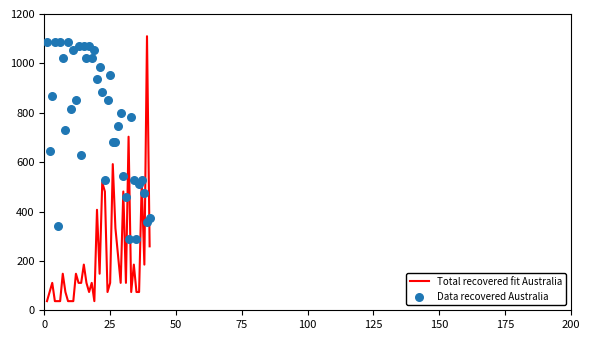

What is the lowest value of the Total recovered fit Australia series?

37